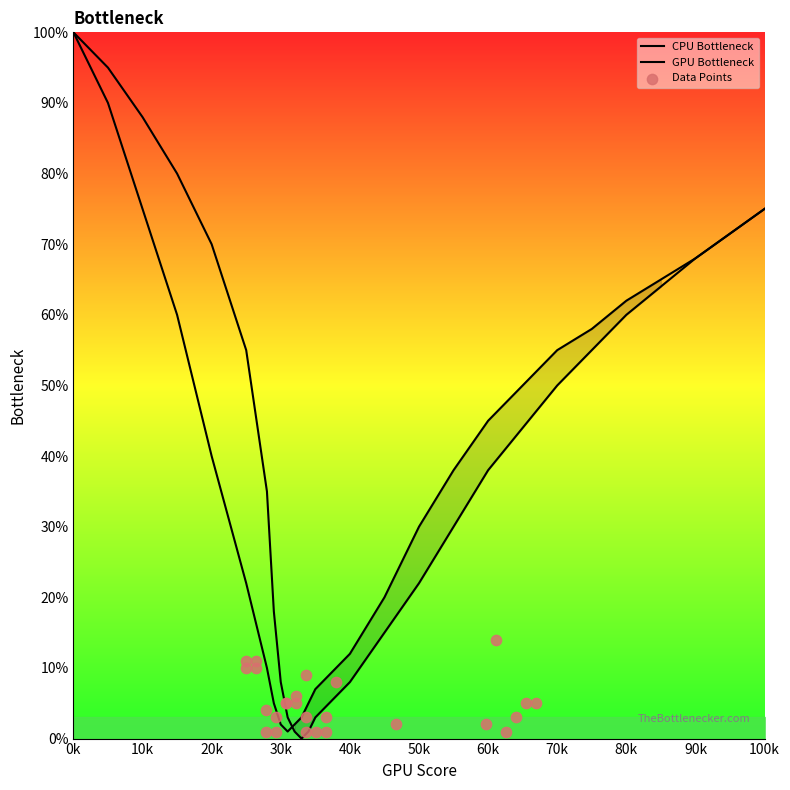

Which series contains the lowest Y value?

GPU Bottleneck